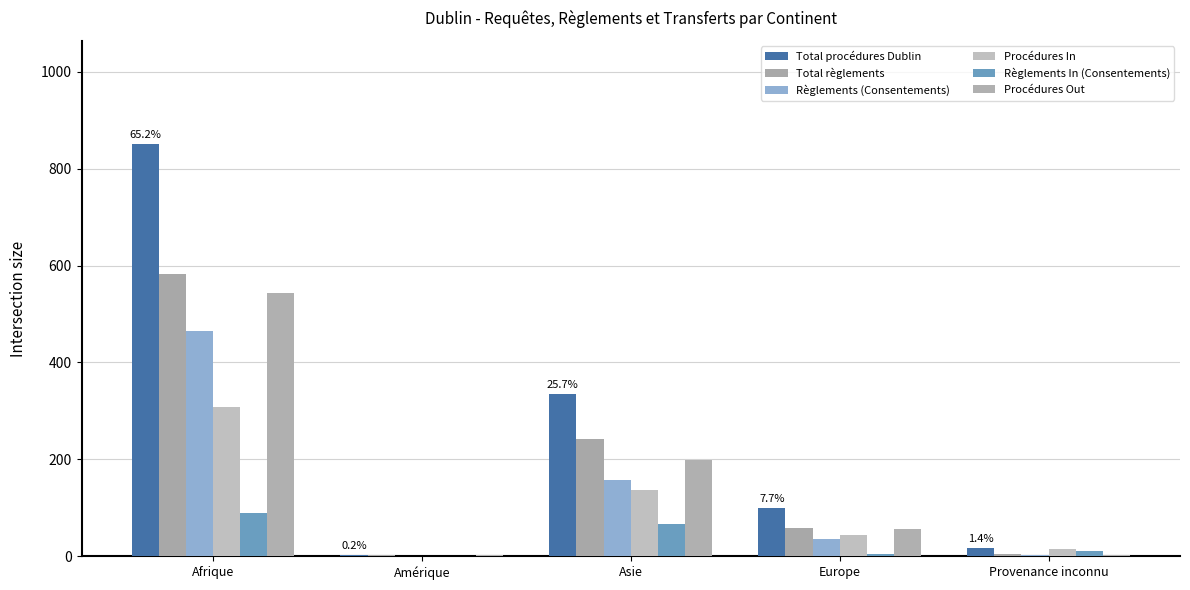

Is it true that Règlements In (Consentements) equals 67 at Asie?

True